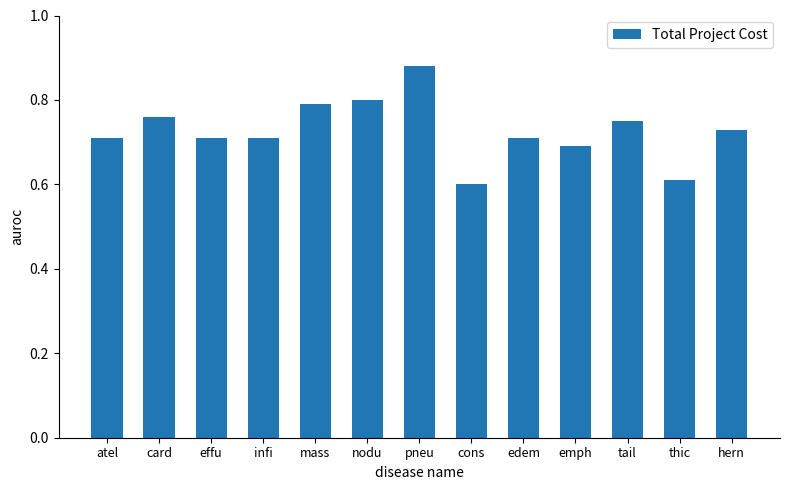

Which has a higher value, card or cons?

card